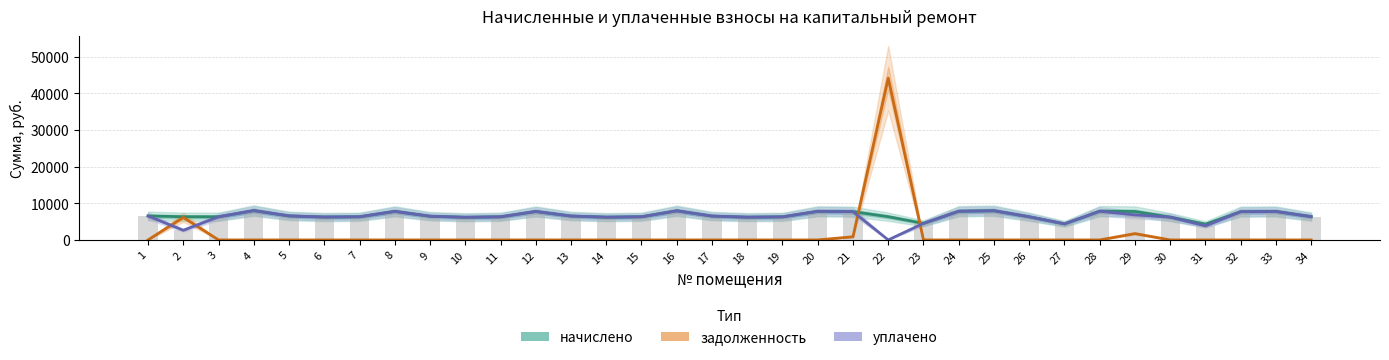

How many positive values does the уплачено series have?

33